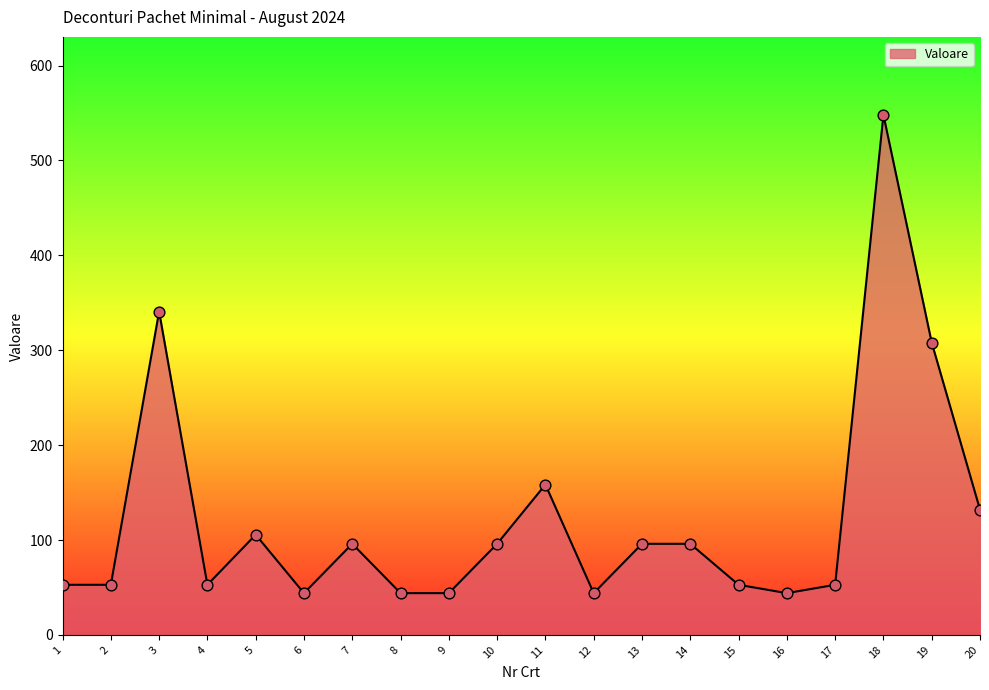

What is the ratio of the value at 13 to the value at 5?

0.9